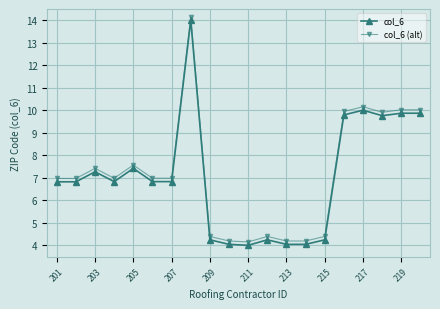

What is the lowest value of the col_6 series?

4.0